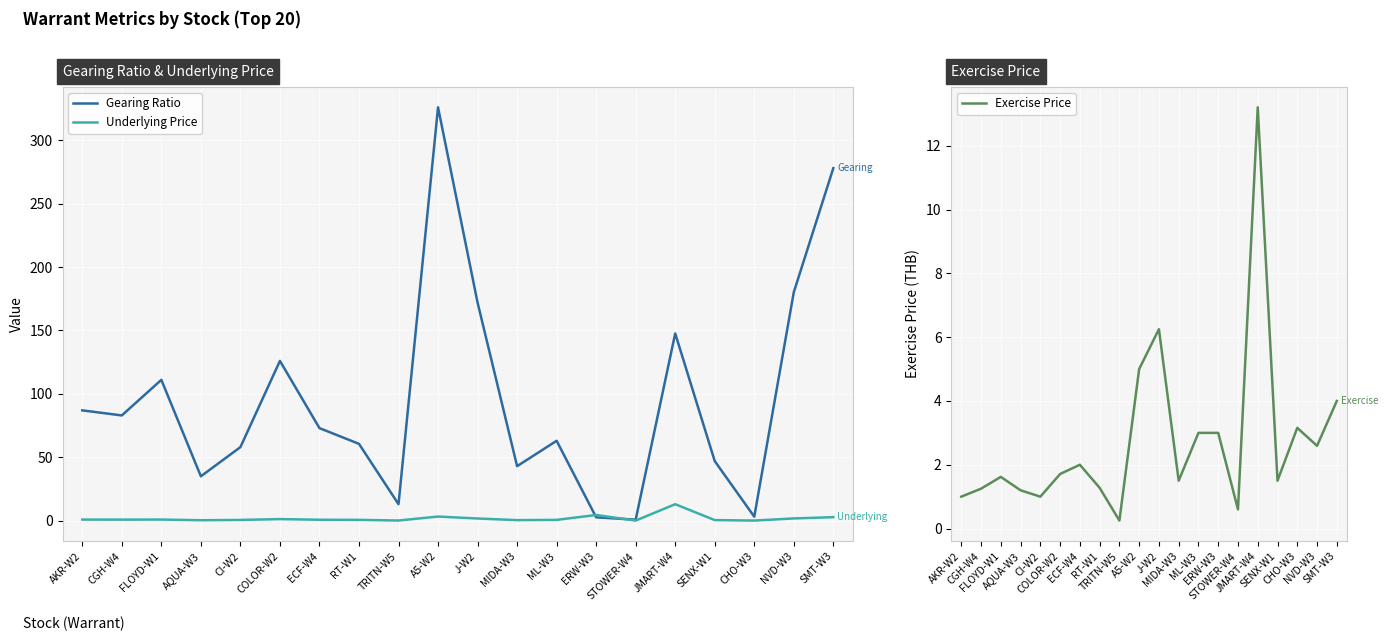

What position from the right is COLOR-W2?

15